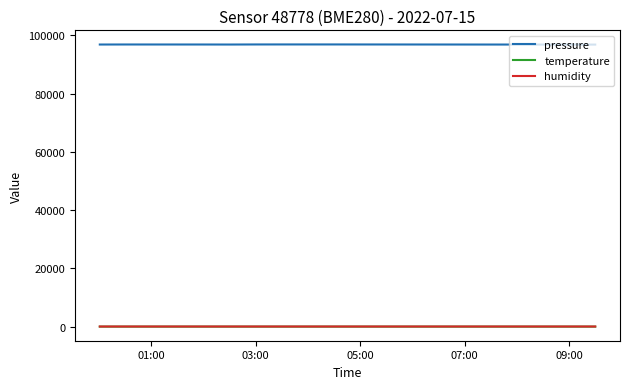

Which series has the largest total across all categories?

pressure